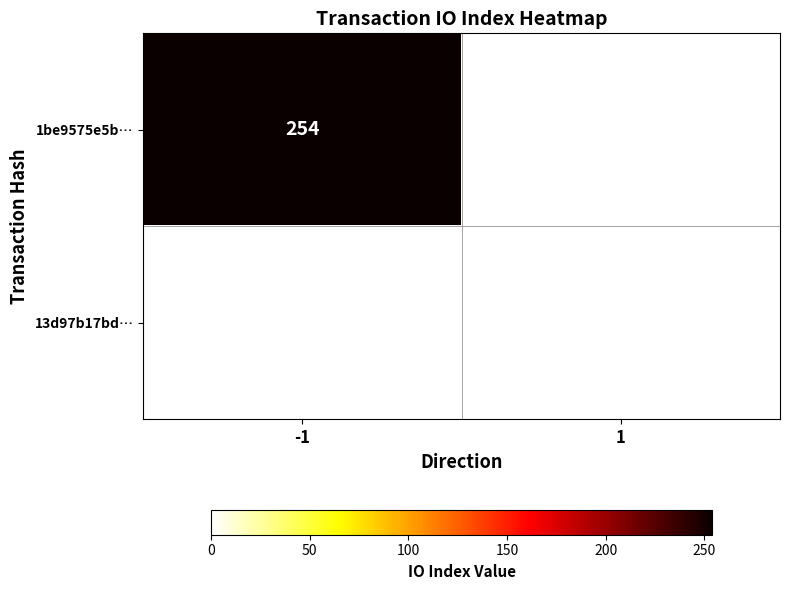

True or false: 1be9575e5b… has a value of 254 at -1.

True